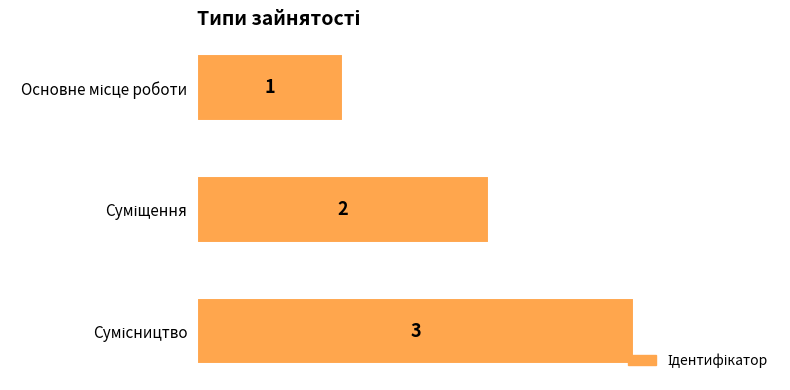

How many bars are there in total?

3